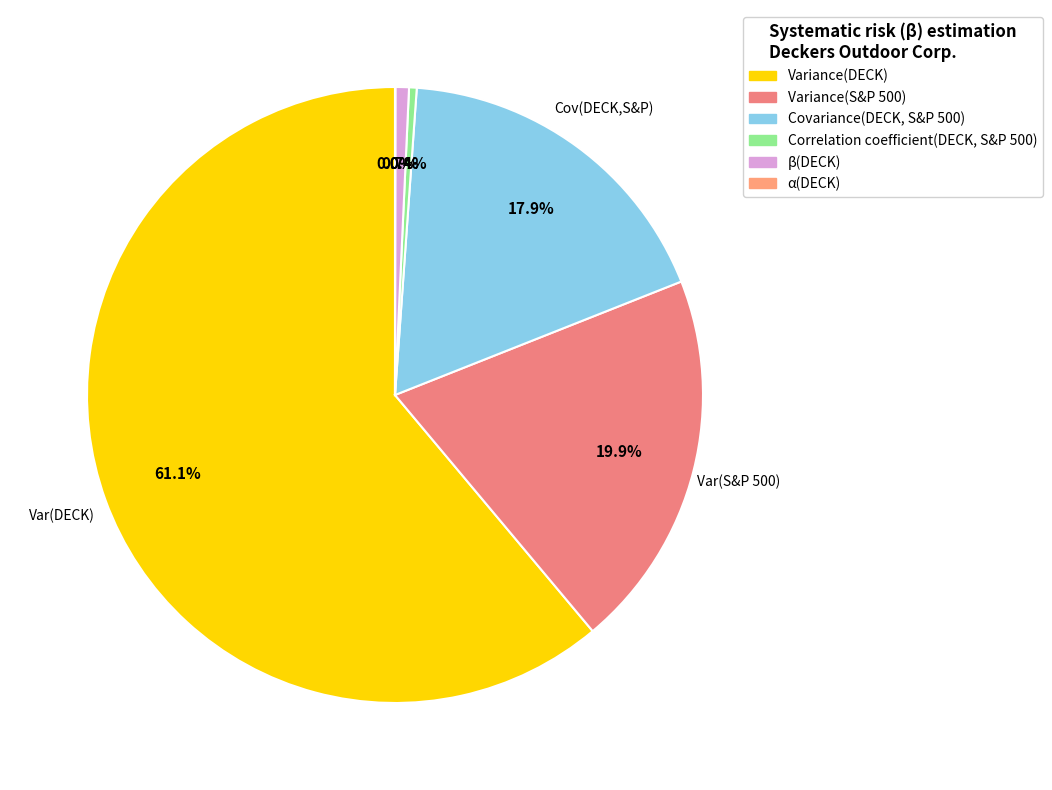

Combined, what portion of the pie is Covariance(DECK, S&P 500) and Correlation coefficient(DECK, S&P 500)?

18.3%